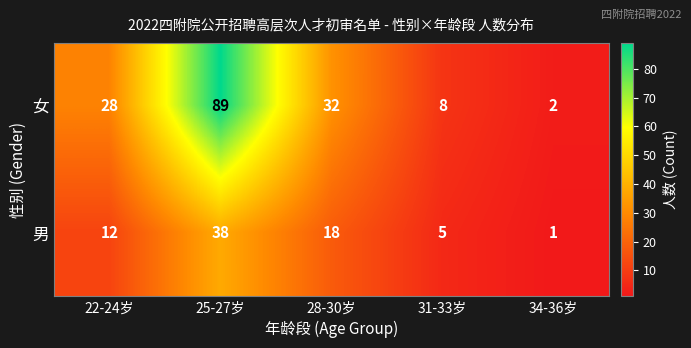

Which series changed the most between 22-24岁 and 25-27岁?

女